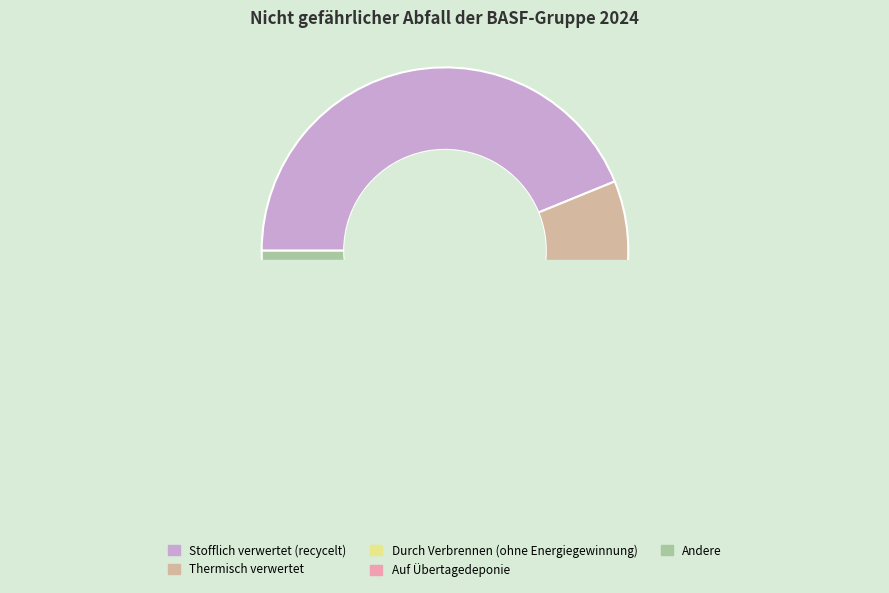

To the nearest percent, what is the average slice percentage?

20%